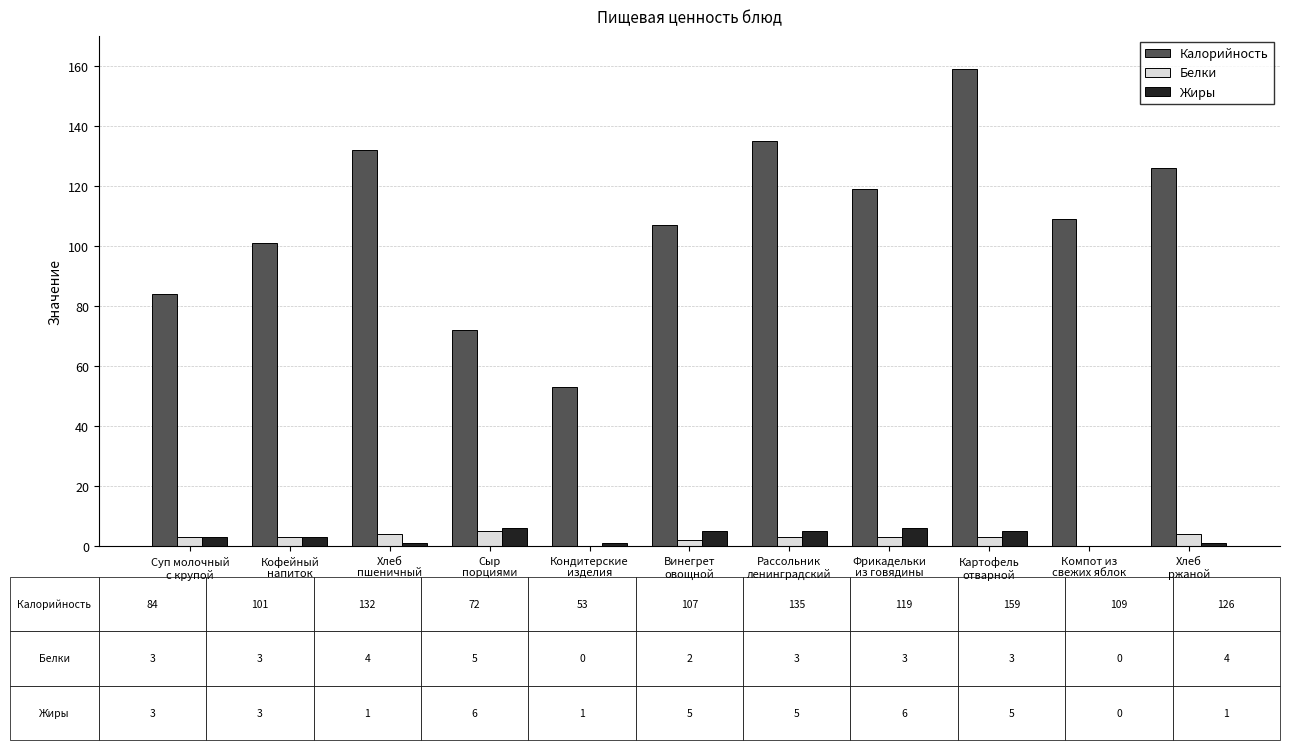

Reading right to left, list all the values displayed in this chart.

Калорийность: Хлеб
ржаной=126	Компот из
свежих яблок=109	Картофель
отварной=159	Фрикадельки
из говядины=119	Рассольник
ленинградский=135	Винегрет
овощной=107	Кондитерские
изделия=53	Сыр
порциями=72	Хлеб
пшеничный=132	Кофейный
напиток=101	Суп молочный
с крупой=84
Белки: Хлеб
ржаной=4	Компот из
свежих яблок=0	Картофель
отварной=3	Фрикадельки
из говядины=3	Рассольник
ленинградский=3	Винегрет
овощной=2	Кондитерские
изделия=0	Сыр
порциями=5	Хлеб
пшеничный=4	Кофейный
напиток=3	Суп молочный
с крупой=3
Жиры: Хлеб
ржаной=1	Компот из
свежих яблок=0	Картофель
отварной=5	Фрикадельки
из говядины=6	Рассольник
ленинградский=5	Винегрет
овощной=5	Кондитерские
изделия=1	Сыр
порциями=6	Хлеб
пшеничный=1	Кофейный
напиток=3	Суп молочный
с крупой=3